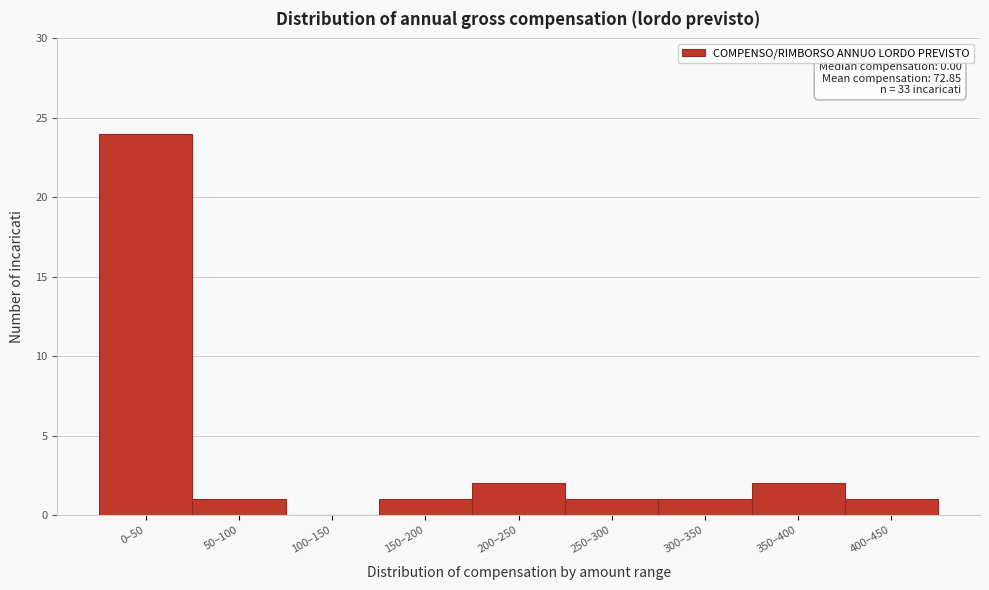

Reading left to right, extract all data points from this chart.

0–50=24	50–100=1	100–150=0	150–200=1	200–250=2	250–300=1	300–350=1	350–400=2	400–450=1